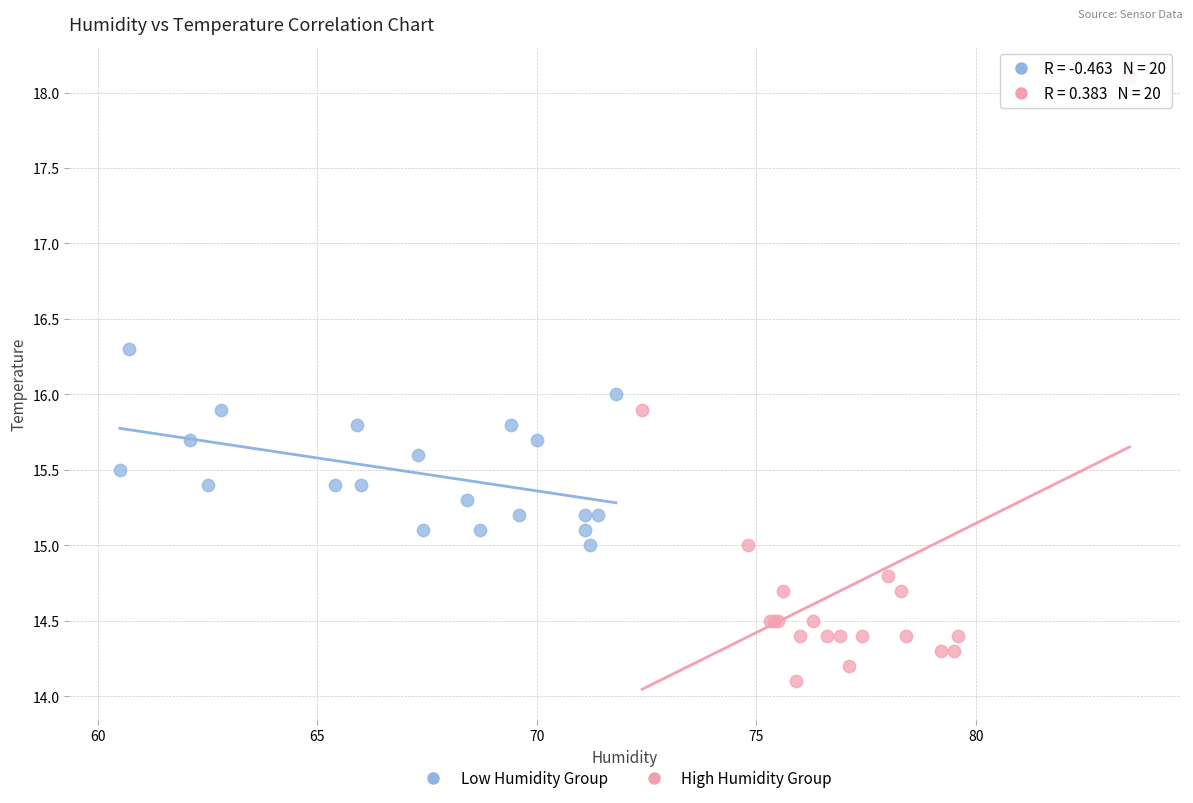

Which series reaches the maximum Y coordinate?

High Humidity Group